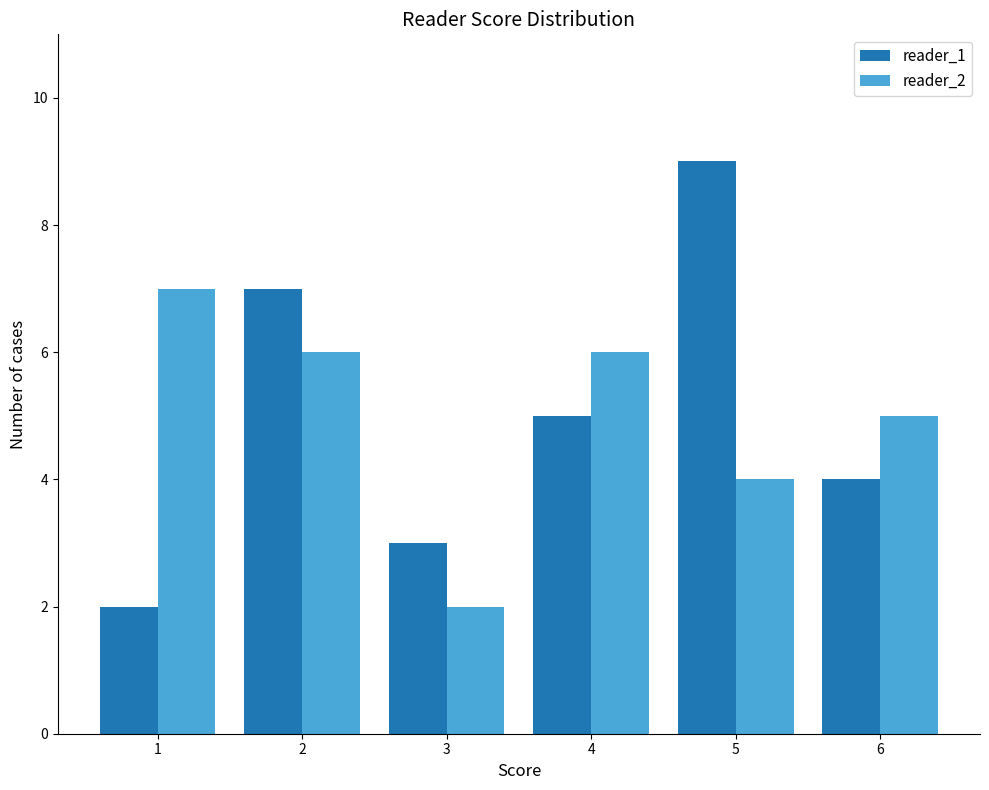

What is the difference between the maximum and second lowest values in the reader_2 series?

3